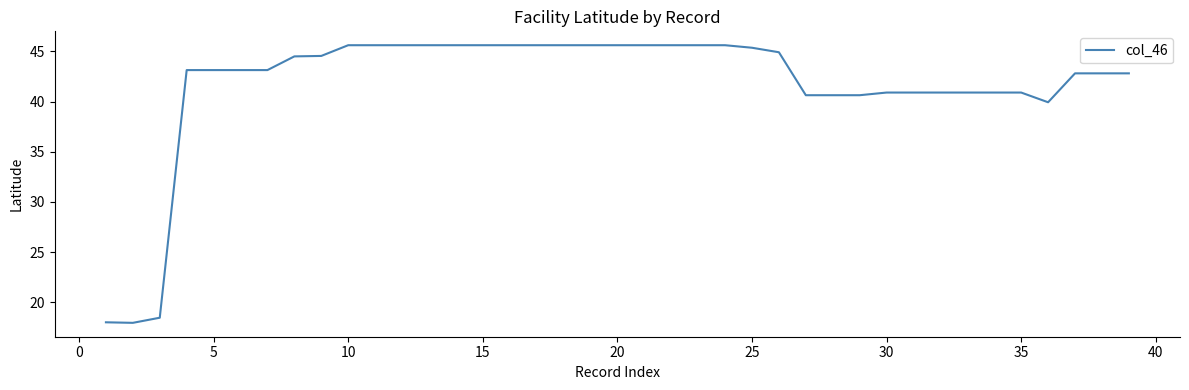

What is the difference between the maximum and minimum values?

27.7